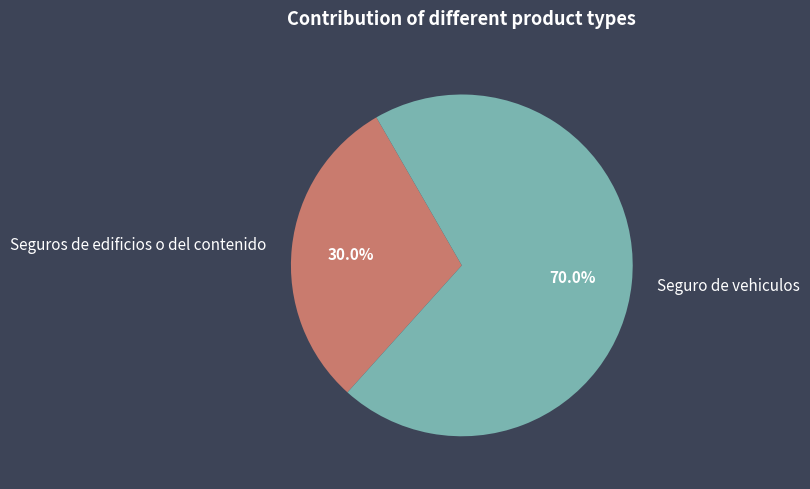

What is the majority slice?

Seguro de vehiculos